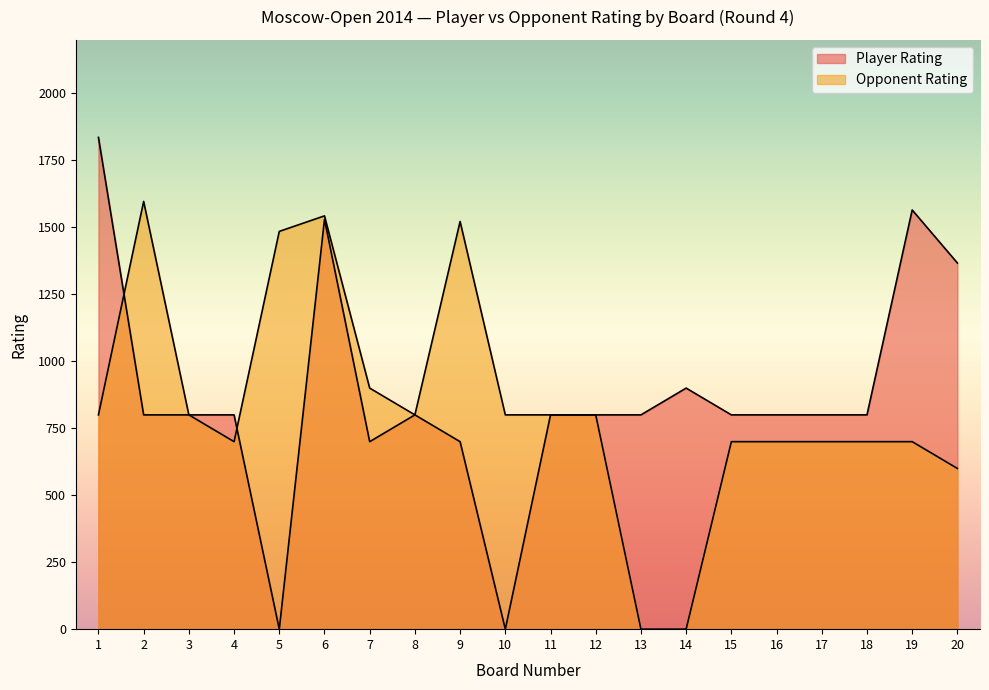

The Opponent Rating series shows 167 at 1. True or false?

False